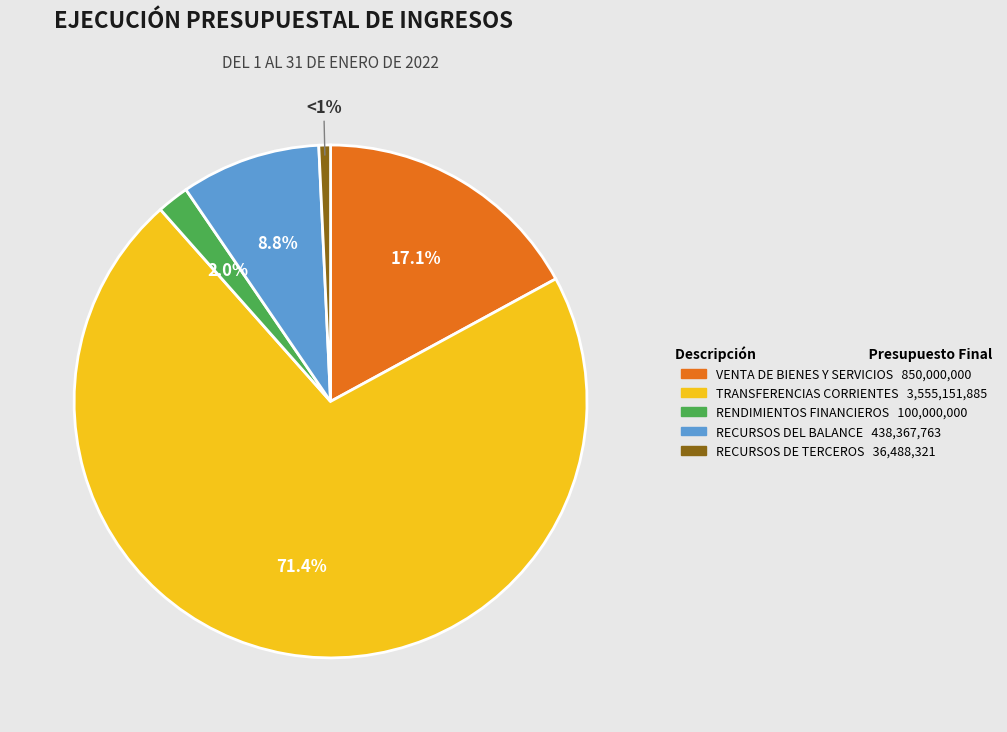

True or false: RENDIMIENTOS FINANCIEROS accounts for 2% of the total.

True